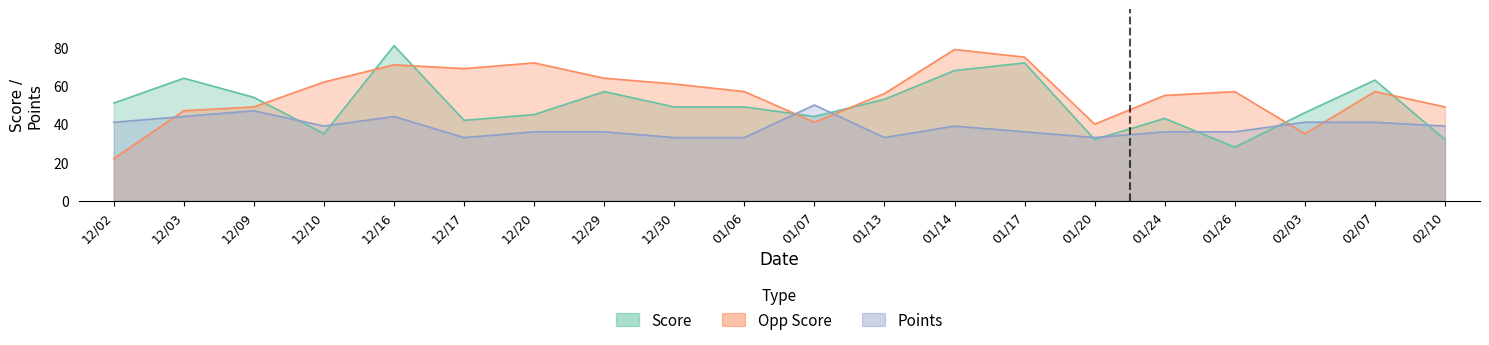

Reading left to right, transcribe all the data shown in this chart.

Score: 51	64	54	35	81	42	45	57	49	49	44	53	68	72	32	43	28	46	63	32
Opp Score: 22	47	49	62	71	69	72	64	61	57	41	56	79	75	40	55	57	35	57	49
Points: 41	44	47	39	44	33	36	36	33	33	50	33	39	36	33	36	36	41	41	39